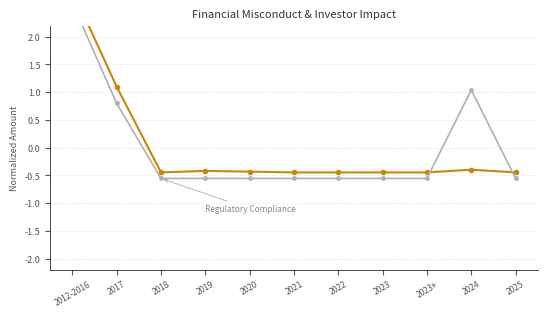

Which category has the highest value across all series?

2012-2016